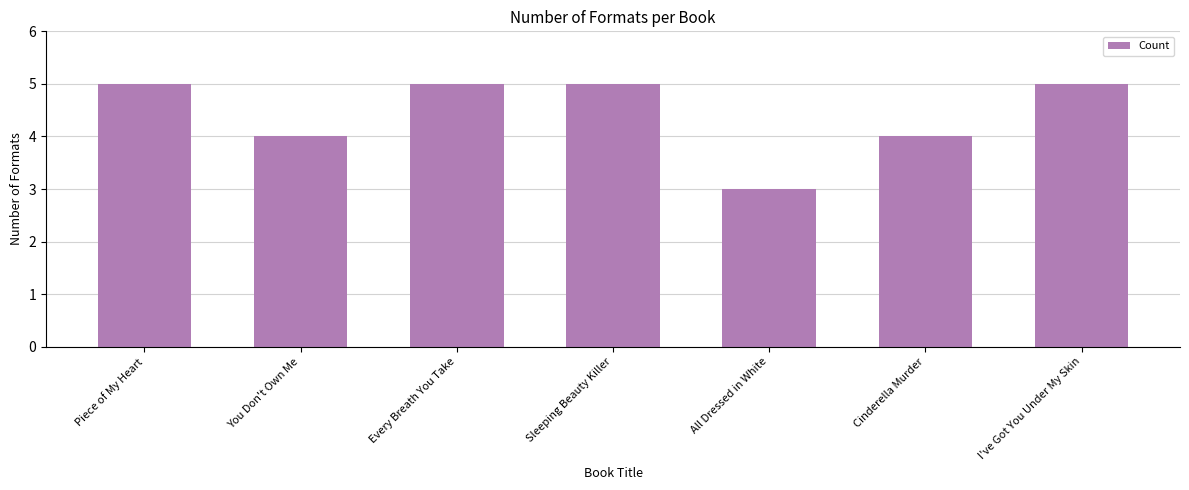

Which label corresponds to the smallest value in the chart?

All Dressed in White